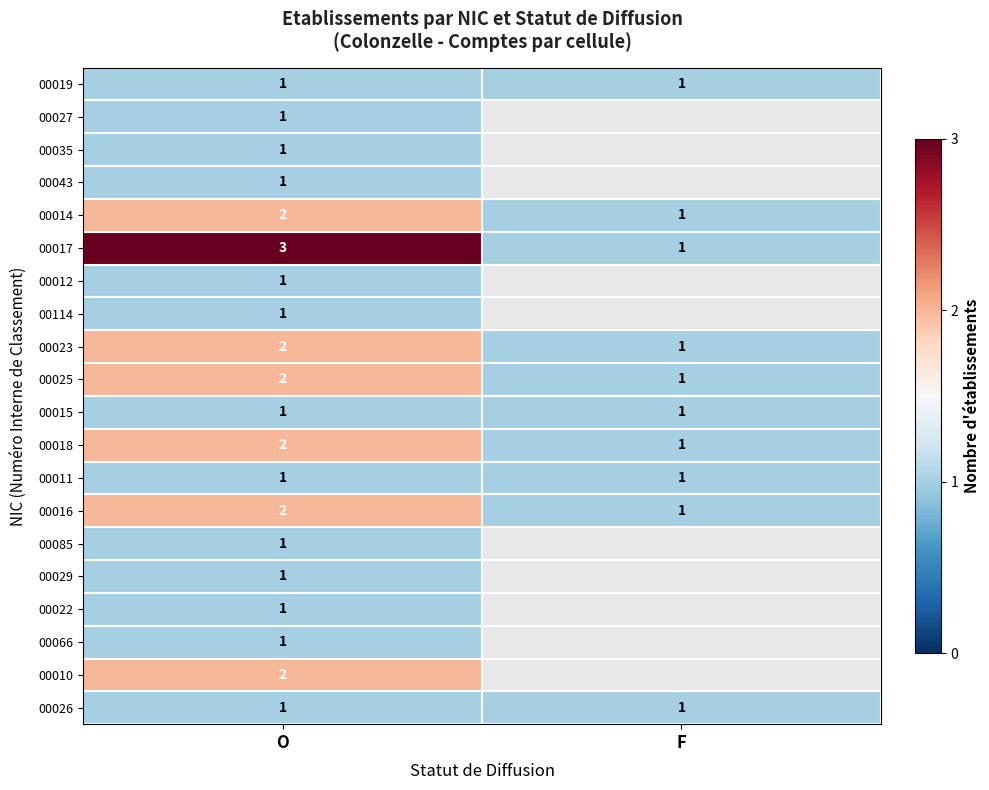

The value of 00010 at O is 3. True or false?

False